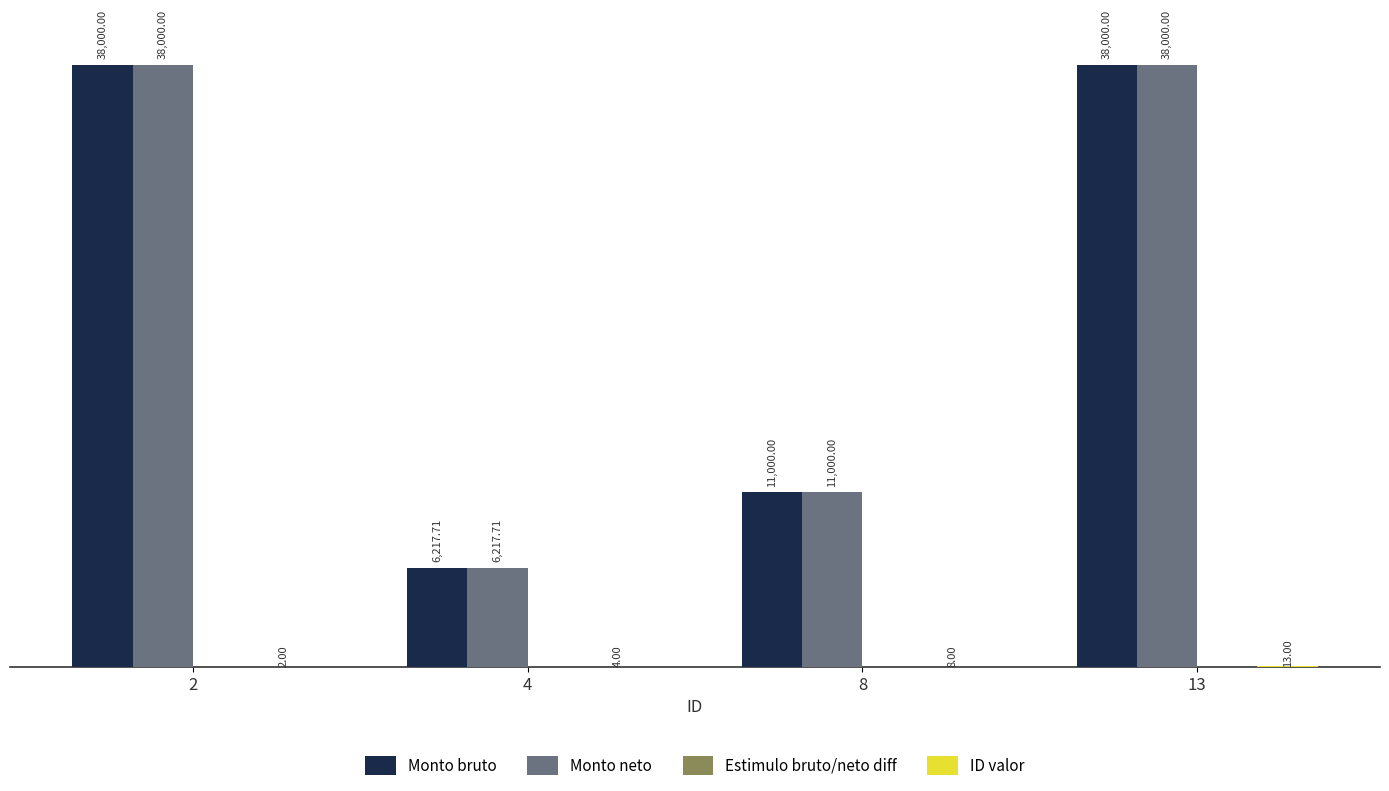

What is the total value across all series at 8?

22008.0